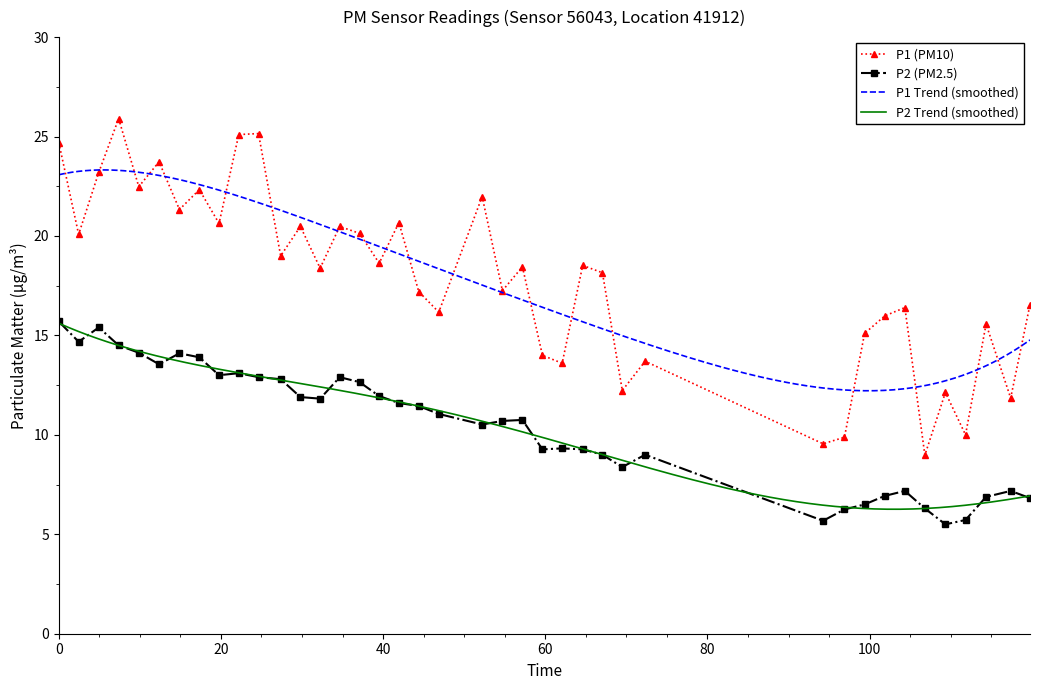

True or false: P2 (PM2.5) and P1 (PM10) cross at least once.

False